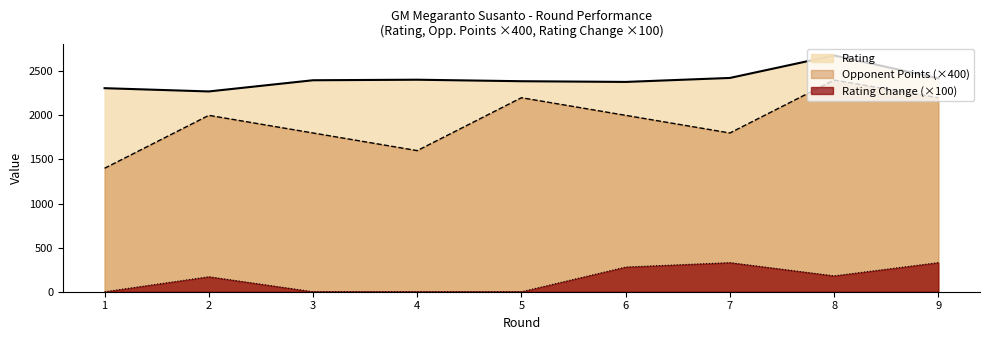

At 9, list the series in order from smallest to largest.

Rating Change (×100), Opponent Points (×400), Rating